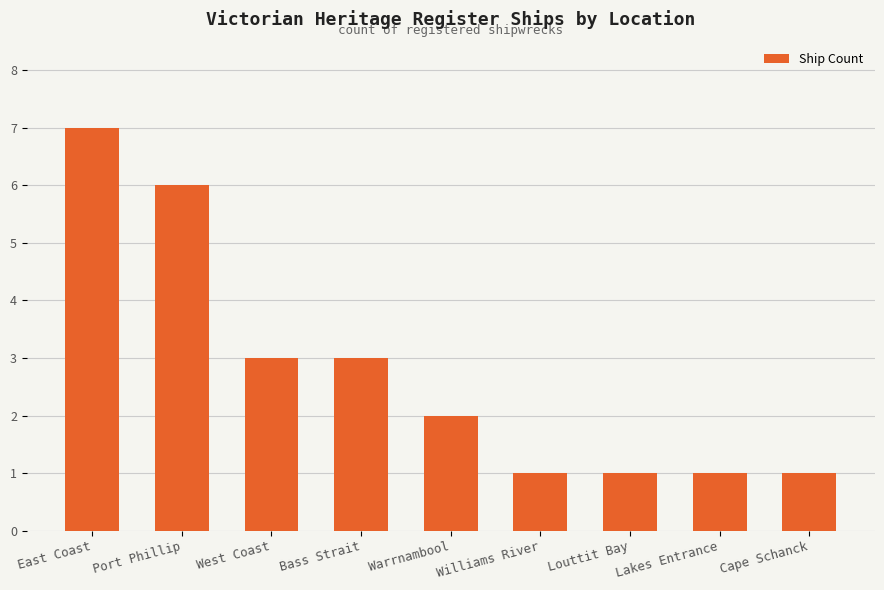

What position from the left is Bass Strait?

4